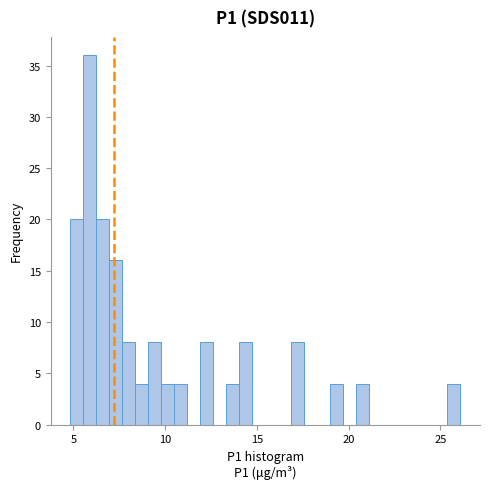

Read against the x-axis, roughly where is the centre of the tallest bar?

6.0